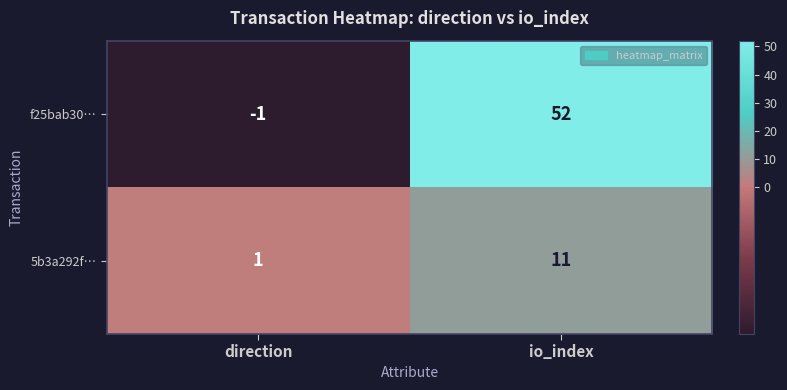

How many categories are shown in the chart?

2